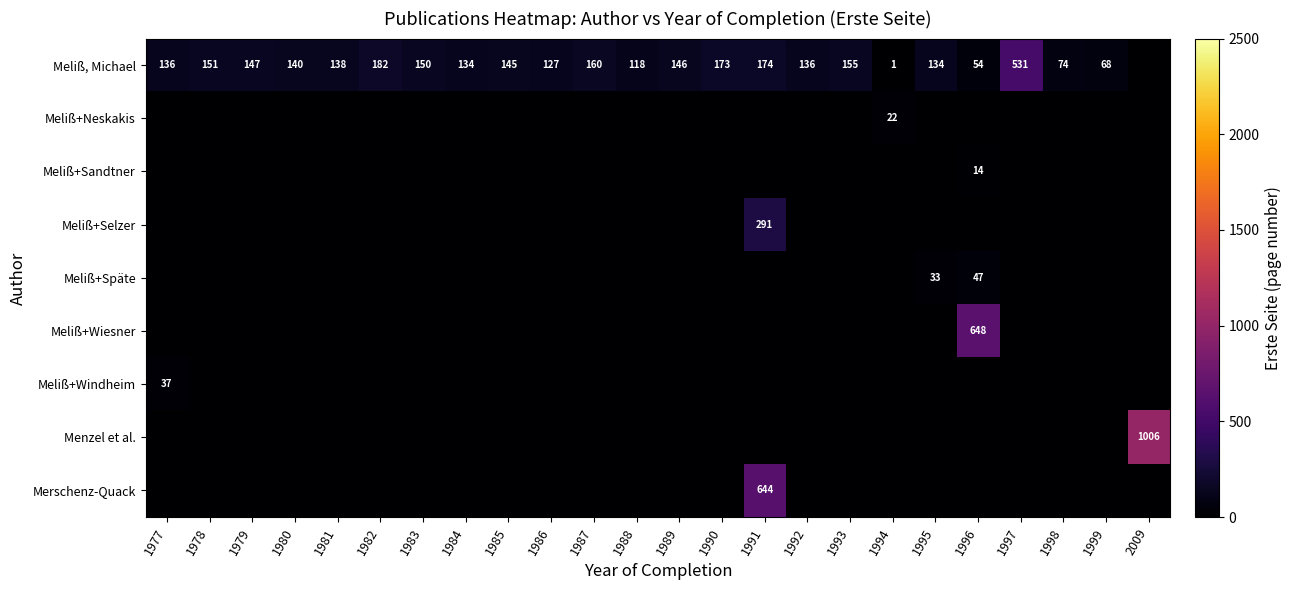

At which label does Meliß, Michael reach its peak?

1997